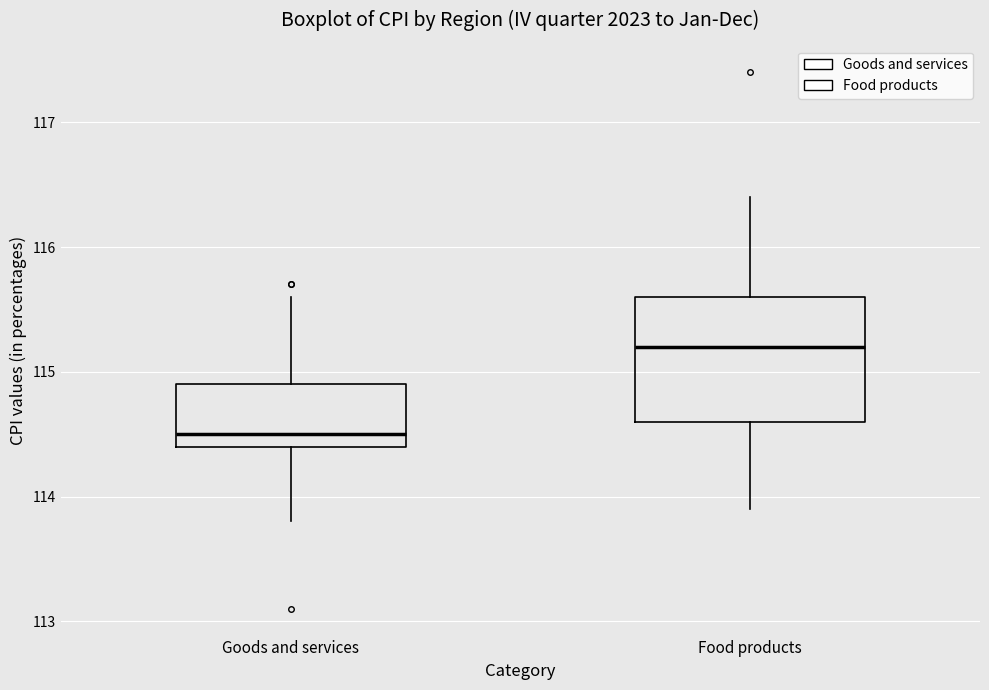

Where does the lower whisker of the box for Goods and services end on the y-axis? The values are not printed on the chart, so give them approximately, as read against the axis.

113.8